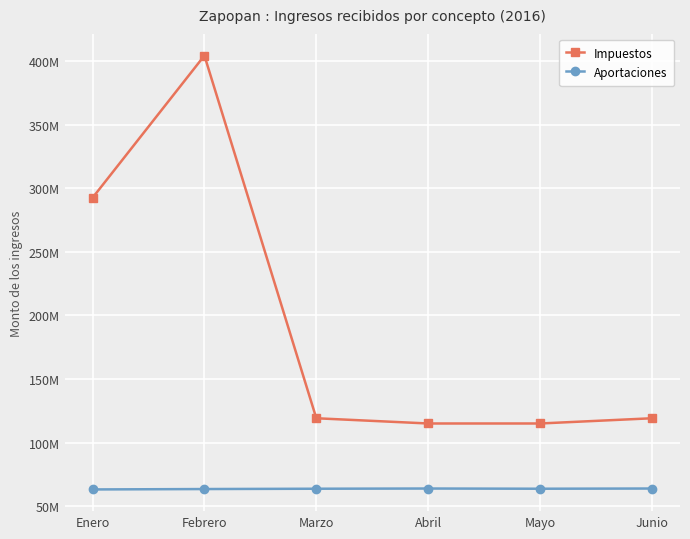

Reading left to right, extract all data points from this chart.

Impuestos: Enero=292398273.0	Febrero=404149486.6	Marzo=119221445.0	Abril=115113430.6	Mayo=115113430.6	Junio=119221445.0
Aportaciones: Enero=63296676.0	Febrero=63611683.7	Marzo=63859507.0	Abril=64022626.4	Mayo=63859507.0	Junio=64022626.4